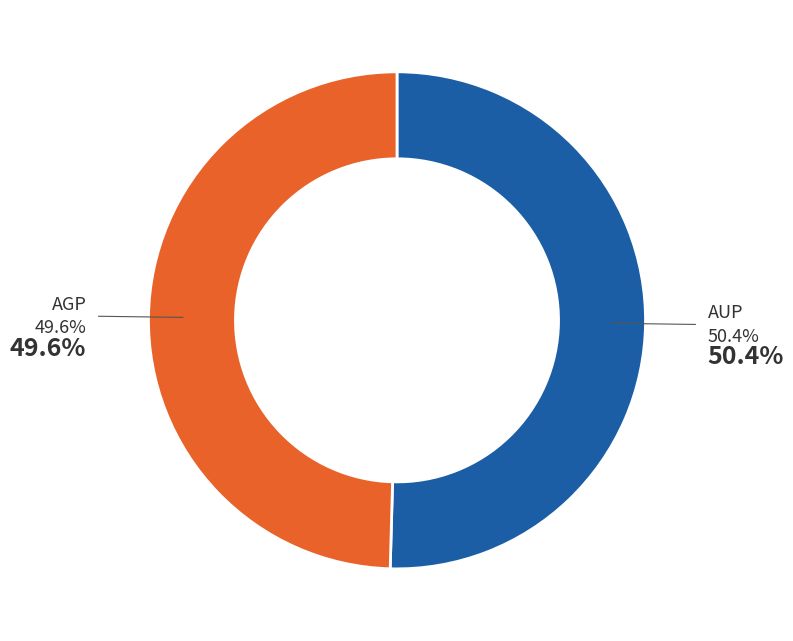

The AGP slice represents 39% of the pie. True or false?

False